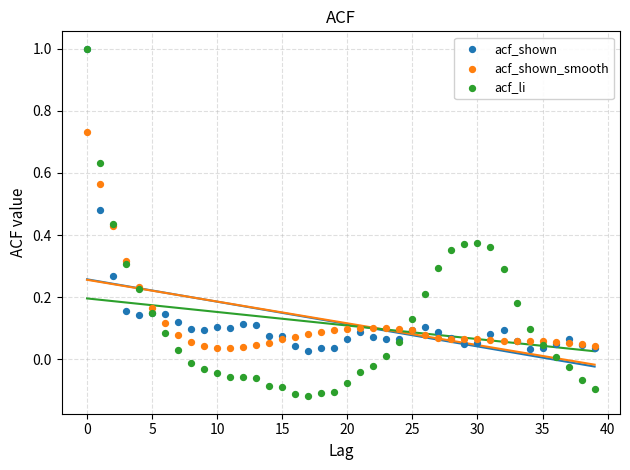

What are all the series names shown in the legend?

acf_shown, acf_shown_smooth, acf_li